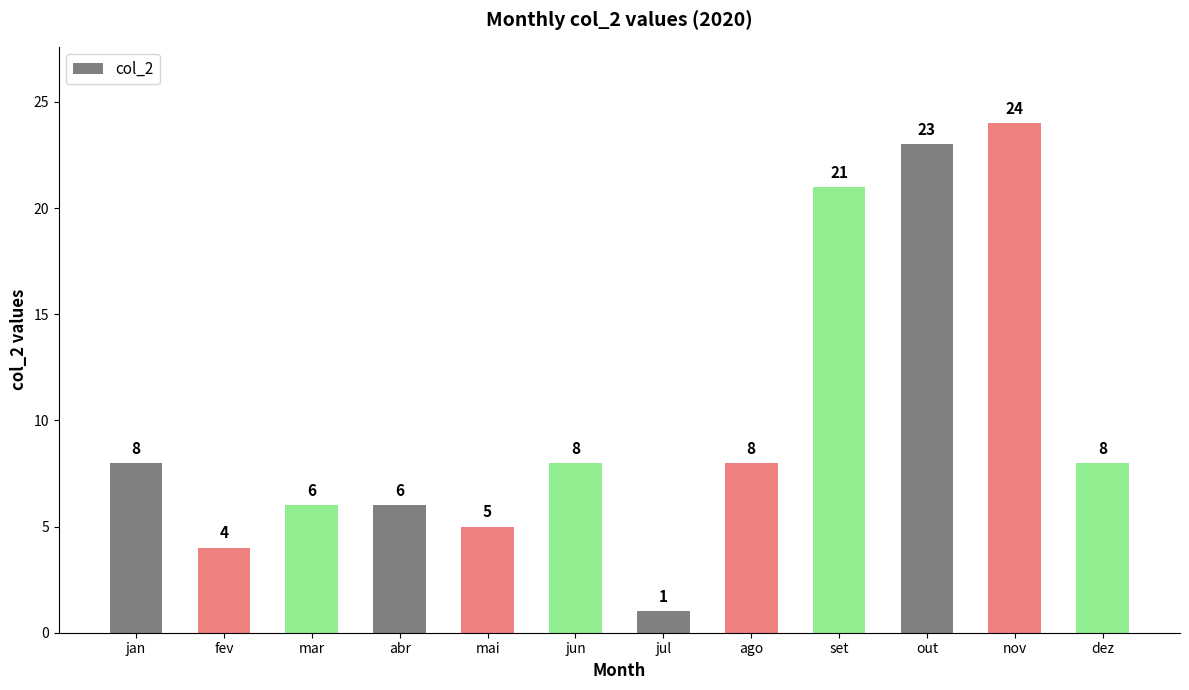

Reading left to right, extract all data points from this chart.

8	4	6	6	5	8	1	8	21	23	24	8